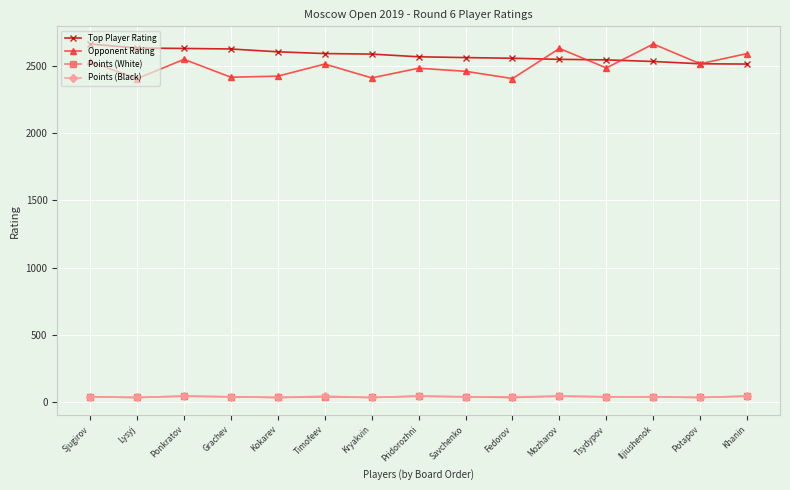

At how many categories does at least one series exceed 1182?

15